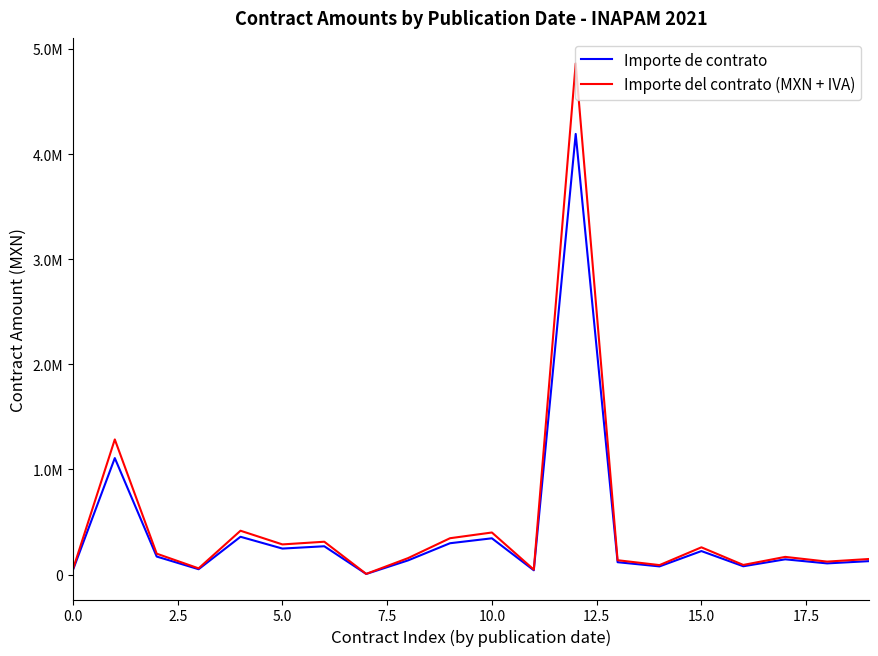

Does the chart display data point markers on the line(s)?

No